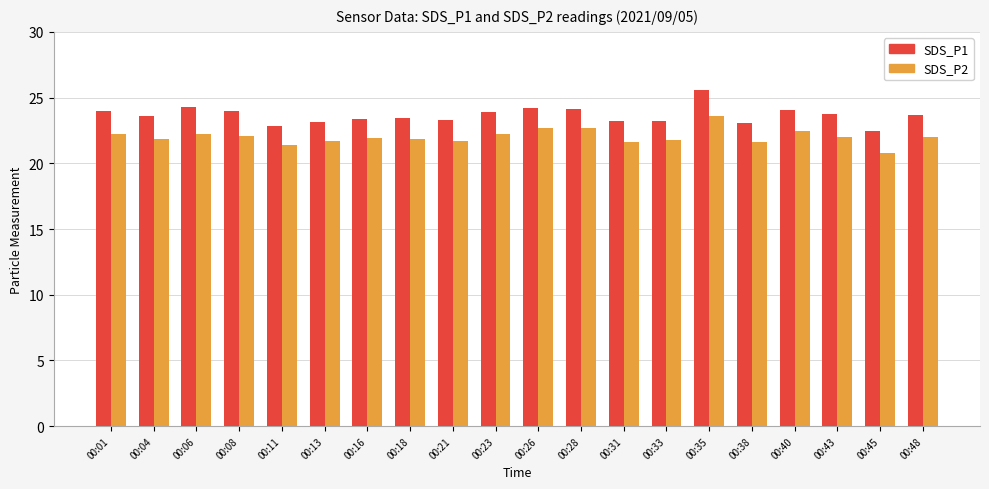

Read the SDS_P2 value at 00:16.

21.9